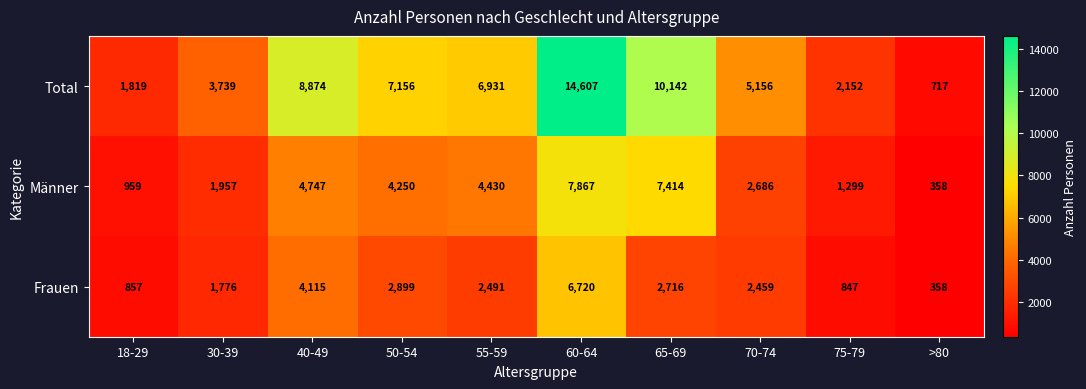

Which series has the largest range (max minus min)?

Total